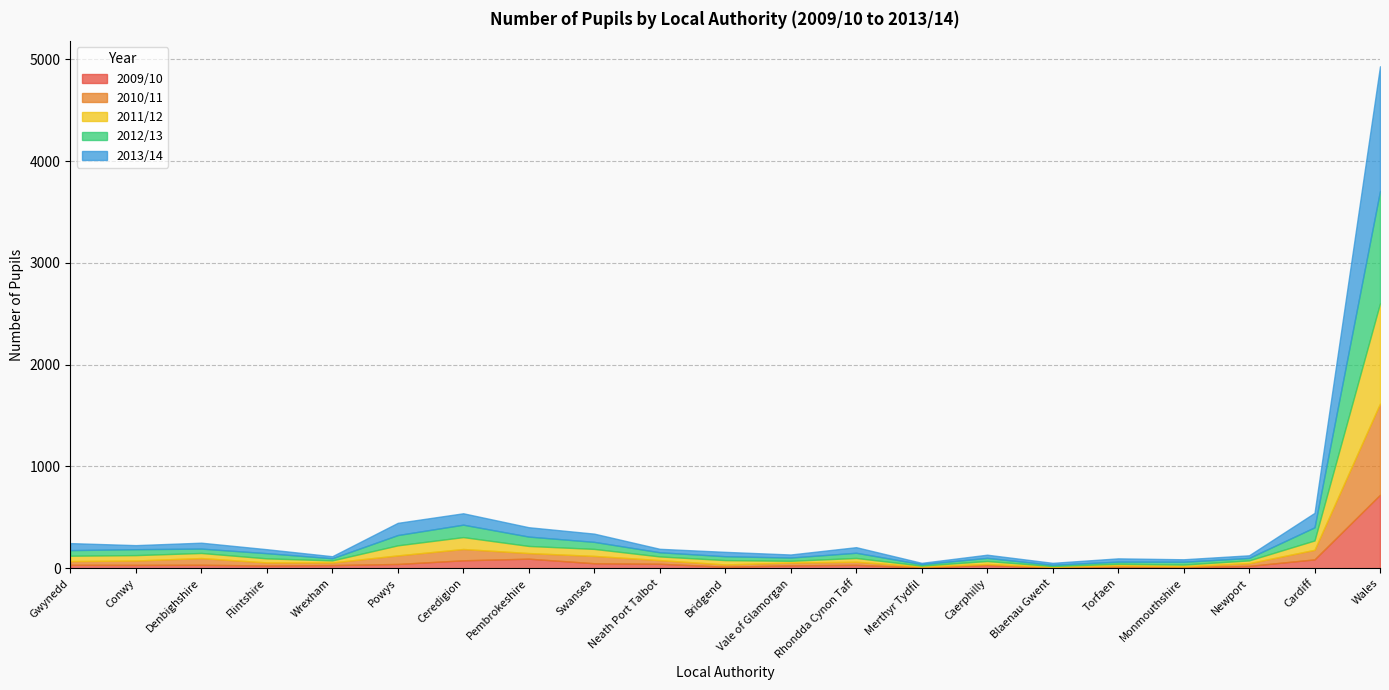

What is the sum of the 2011/12 values at Powys and Ceredigion?

216